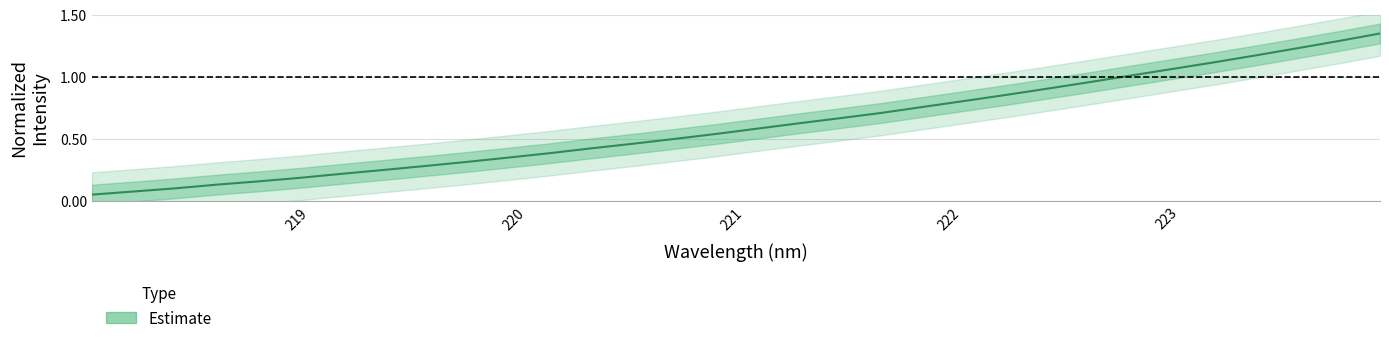

What is the difference between the maximum and minimum values?

1.3